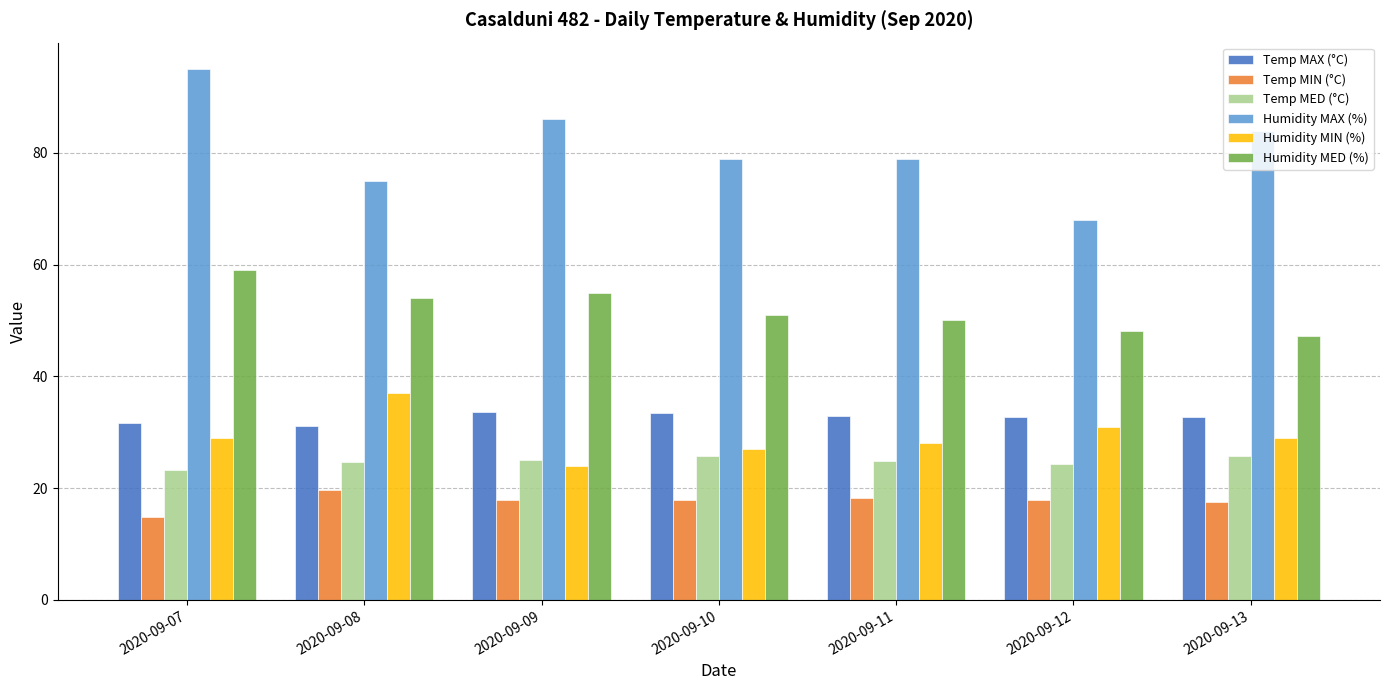

Is it true that Temp MED (°C) equals 23.2 at 2020-09-07?

True